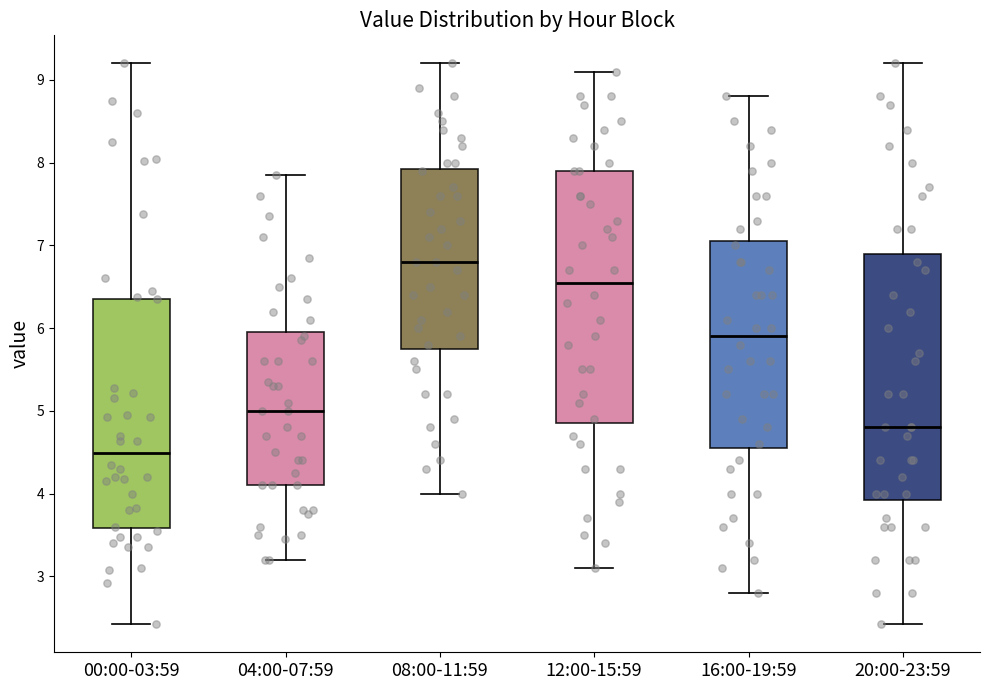

Reading left to right, transcribe this box plot: for each box, give where its median line is, the range the box spans, and where its two whiskers end, as read against the y-axis. The values are not printed on the chart, so give them approximately, as read against the axis.

00:00-03:59: median 4.5, box 3.6 to 6.4, whiskers 2.4 to 9.2
04:00-07:59: median 5.0, box 4.1 to 6.0, whiskers 3.2 to 7.9
08:00-11:59: median 6.8, box 5.8 to 7.9, whiskers 4.0 to 9.2
12:00-15:59: median 6.6, box 4.9 to 7.9, whiskers 3.1 to 9.1
16:00-19:59: median 5.9, box 4.6 to 7.1, whiskers 2.8 to 8.8
20:00-23:59: median 4.8, box 3.9 to 6.9, whiskers 2.4 to 9.2